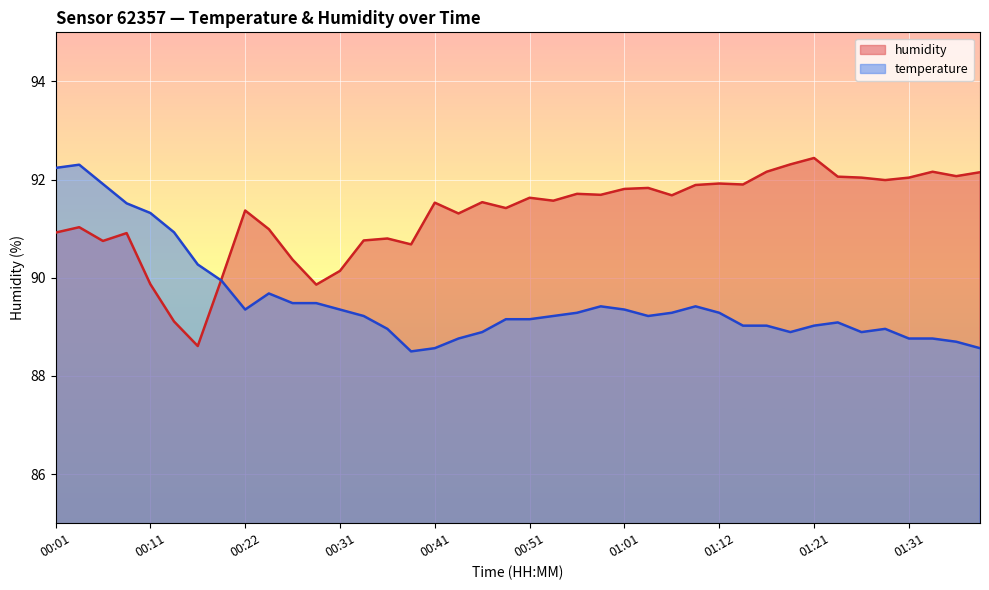

Rank the categories by humidity value from highest to lowest.

01:21, 01:19, 01:16, 01:34, 01:39, 01:36, 01:24, 01:26, 01:31, 01:29, 01:12, 01:14, 01:09, 01:04, 01:01, 00:56, 00:59, 01:06, 00:51, 00:54, 00:46, 00:41, 00:49, 00:22, 00:44, 00:04, 00:24, 00:01, 00:09, 00:36, 00:34, 00:06, 00:39, 00:26, 00:31, 00:19, 00:11, 00:29, 00:14, 00:16